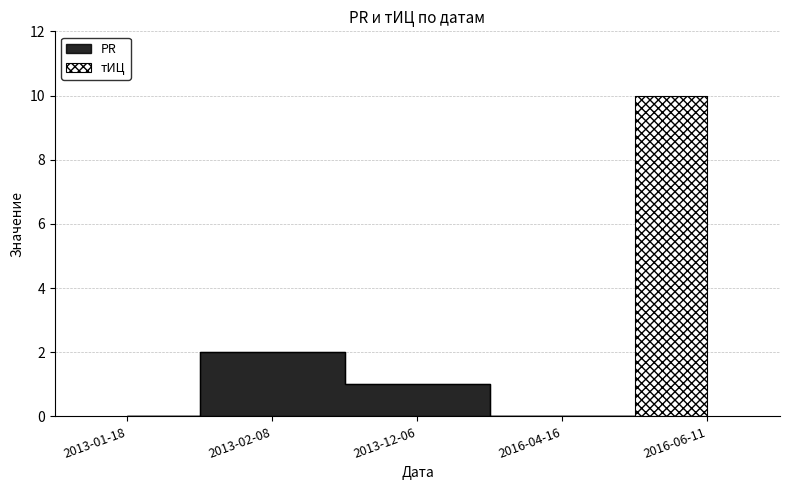

List the labels in order of PR value, smallest first.

2013-01-18, 2016-04-16, 2016-06-11, 2013-12-06, 2013-02-08